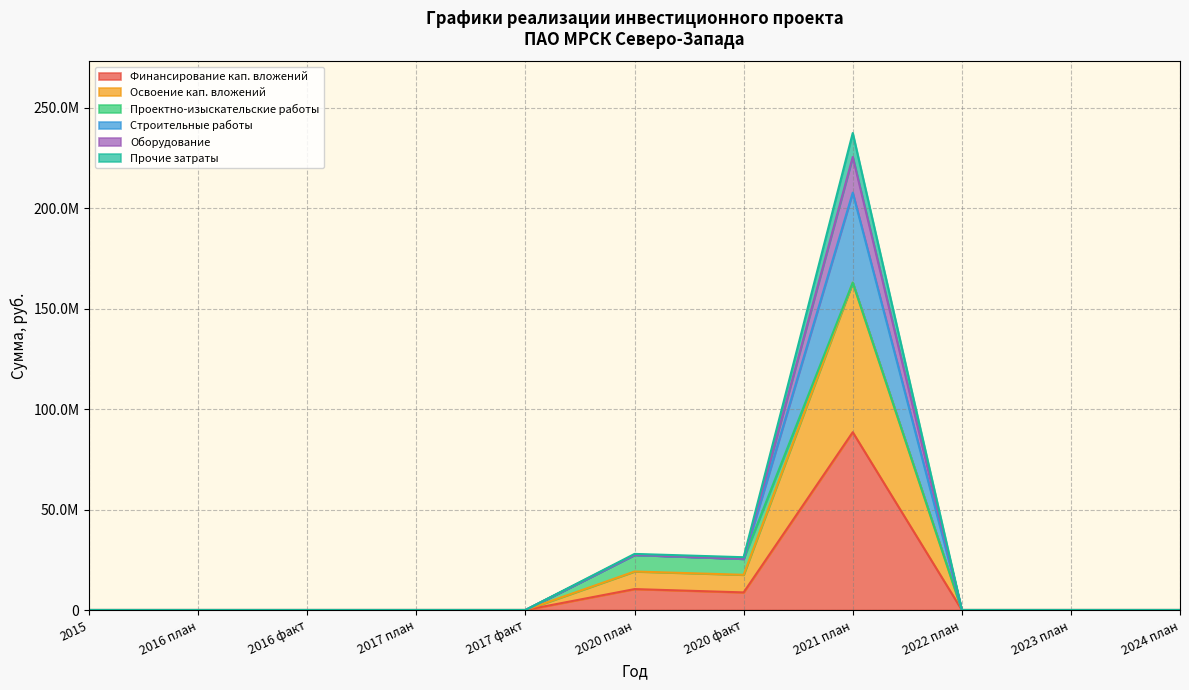

The value of Строительные работы at 2023 план is 0. True or false?

True